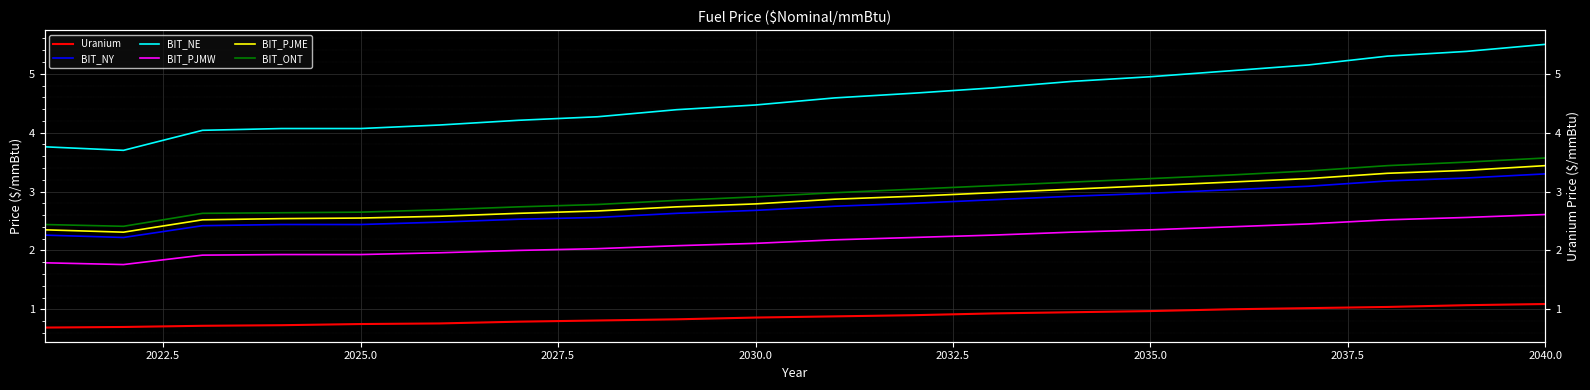

What is the sum of all BIT_NE values?

91.3